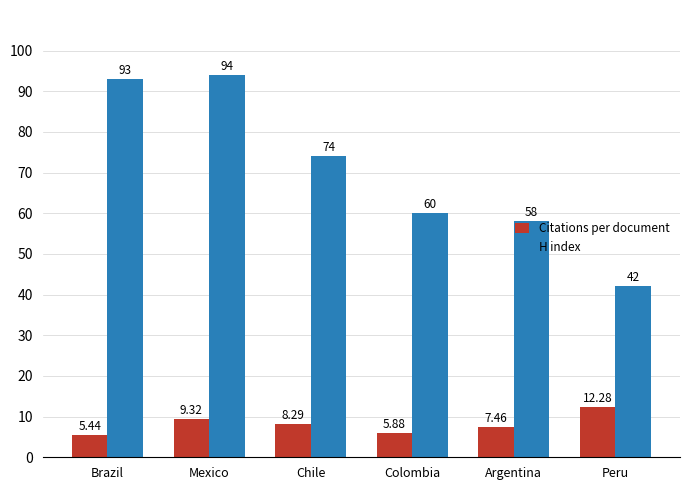

Rank the series by their maximum value, from lowest to highest.

Citations per document, H index